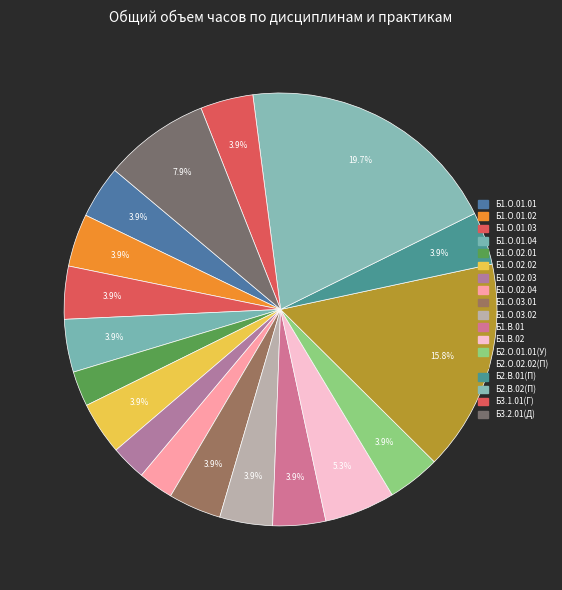

Which slice is the smallest?

Б1.О.02.01